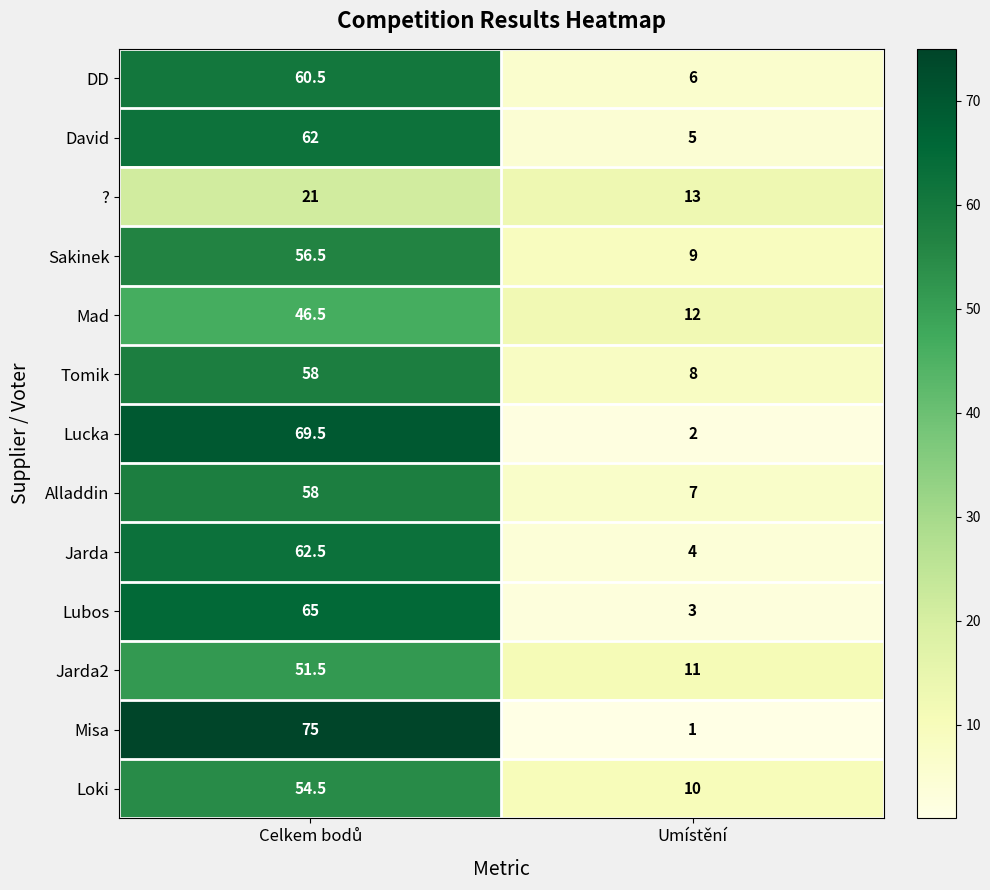

Which series has the largest total across all categories?

Misa